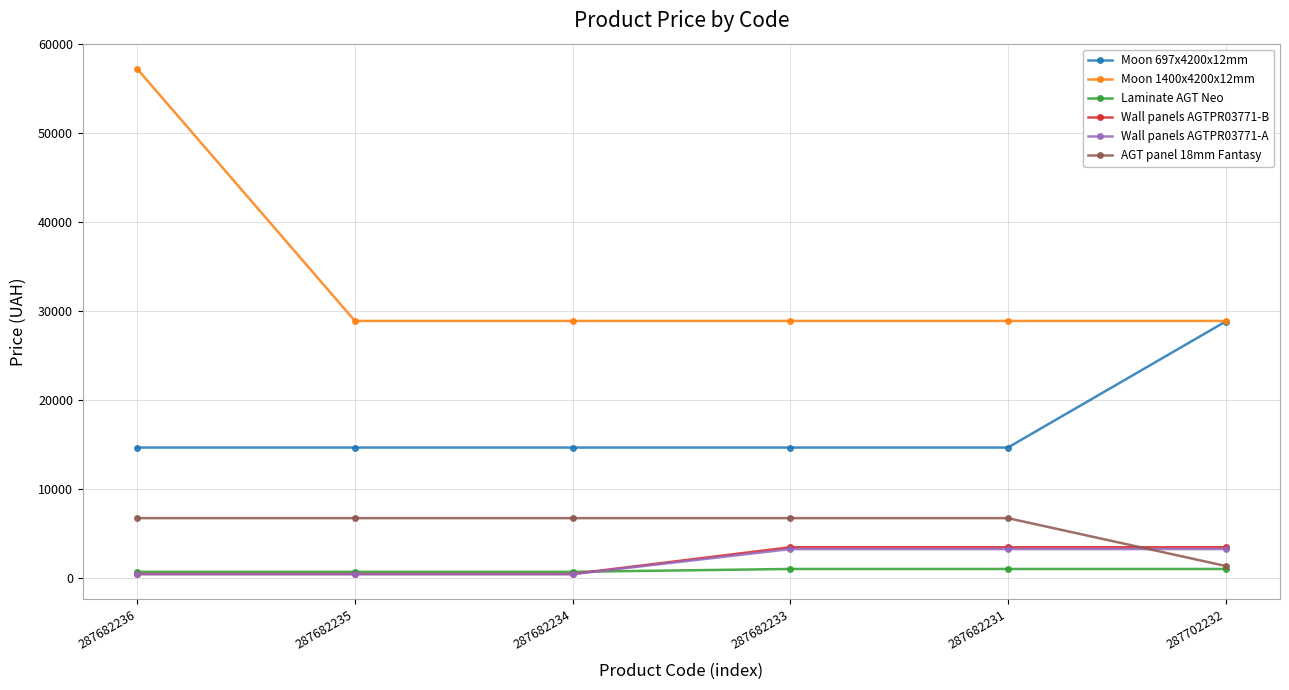

Is it true that Wall panels AGTPR03771-A equals 403.6 at 287682236?

True